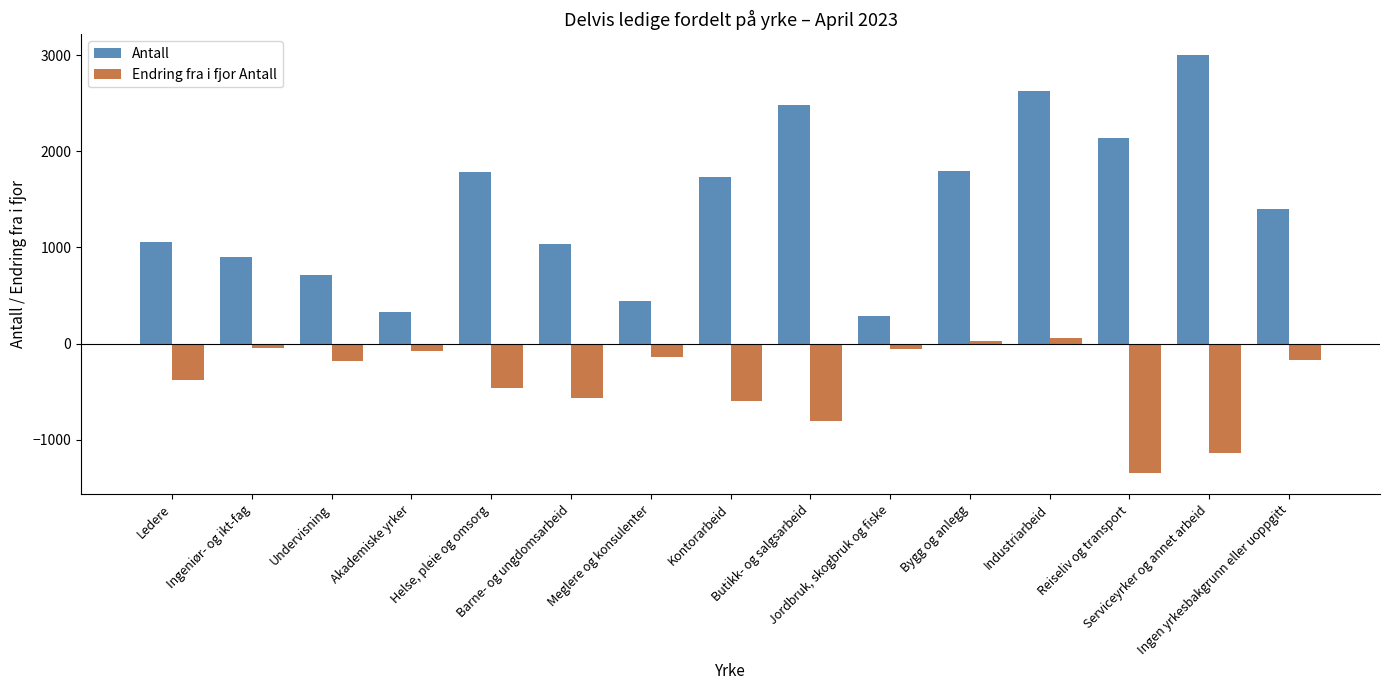

What is the label of the 15th bar from the left?

Ingen yrkesbakgrunn eller uoppgitt